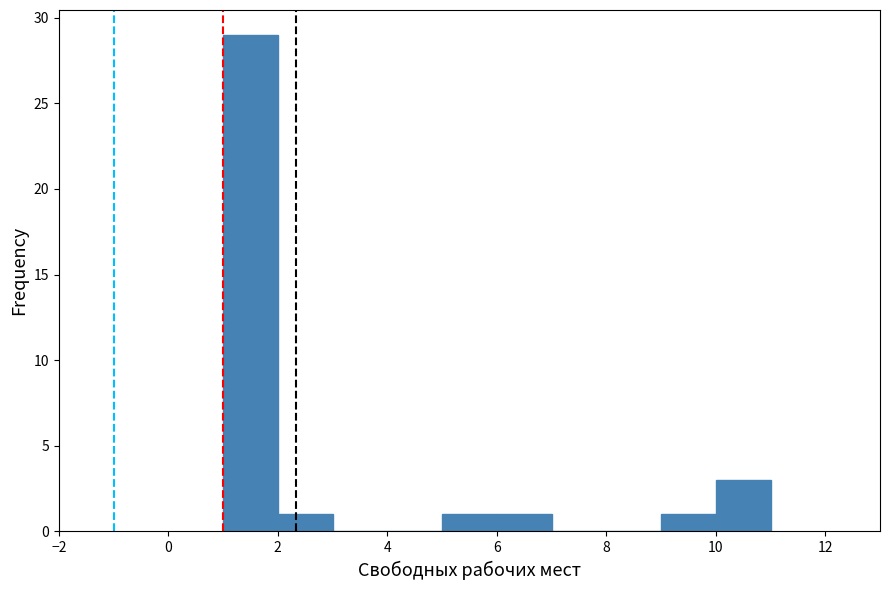

What is the height of the bar covering 1 to 2 on the x-axis? The values are not printed on the chart, so give them approximately, as read against the axis.

29